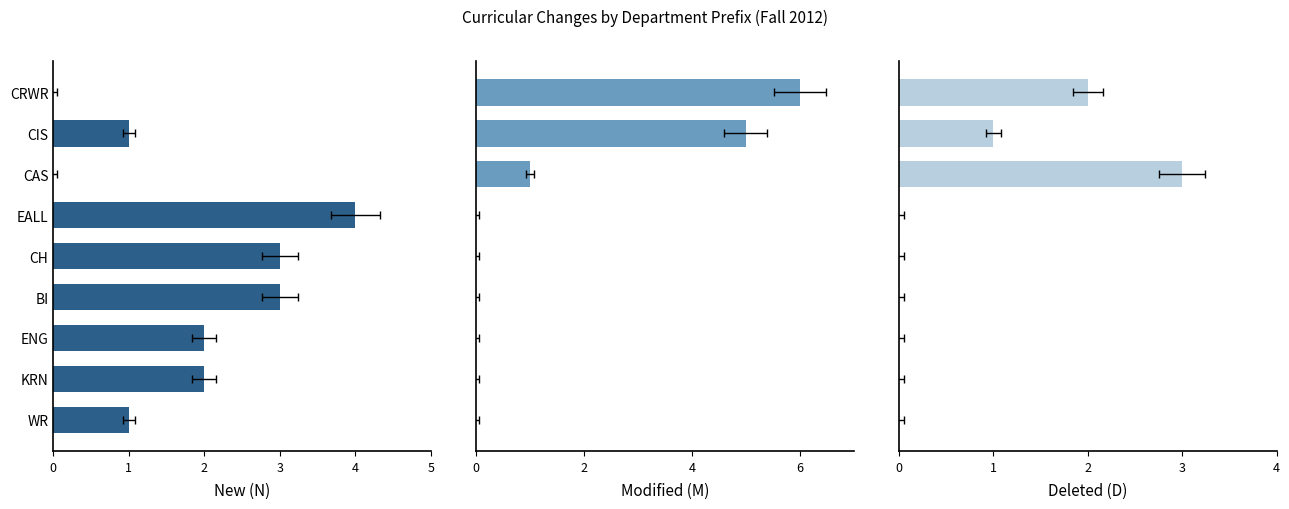

What is the average value of the Modified (M) series?

1